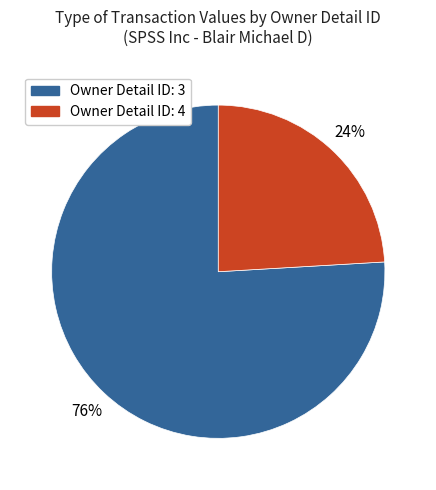

Is there any slice that represents more than half of the pie?

Yes